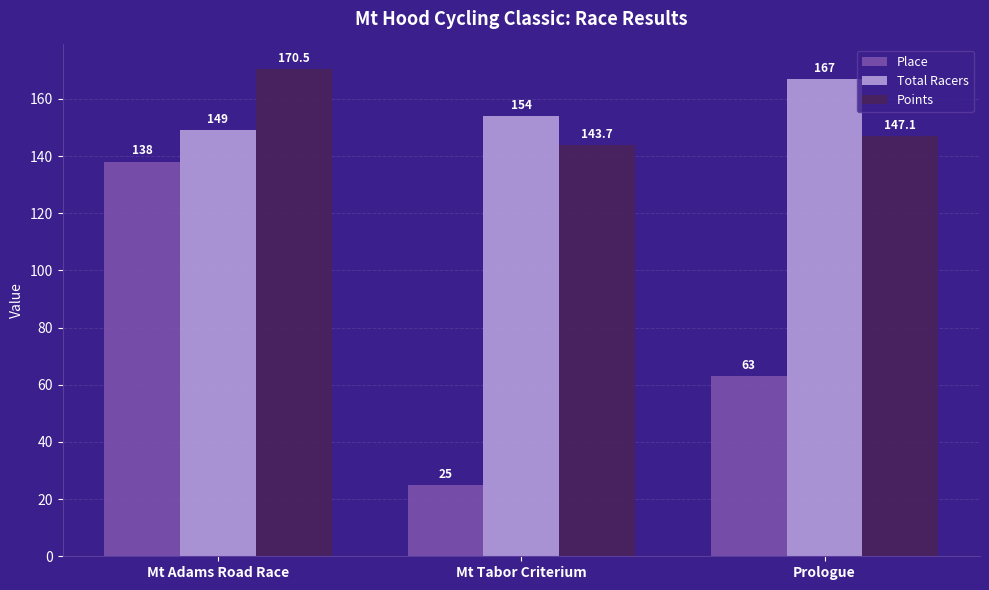

What is the label of the 2nd bar from the left?

Mt Tabor Criterium